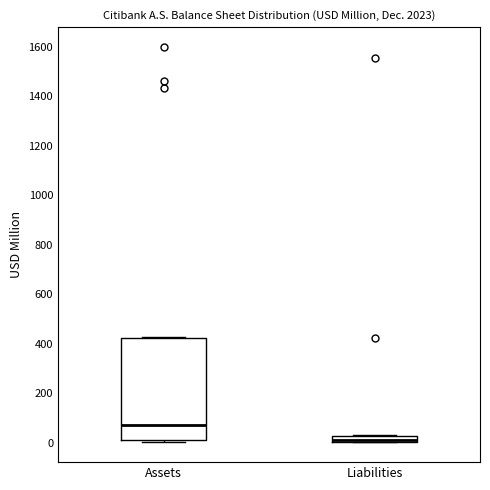

Comparing the boxes themselves (not the whiskers), which one is the tallest?

Assets